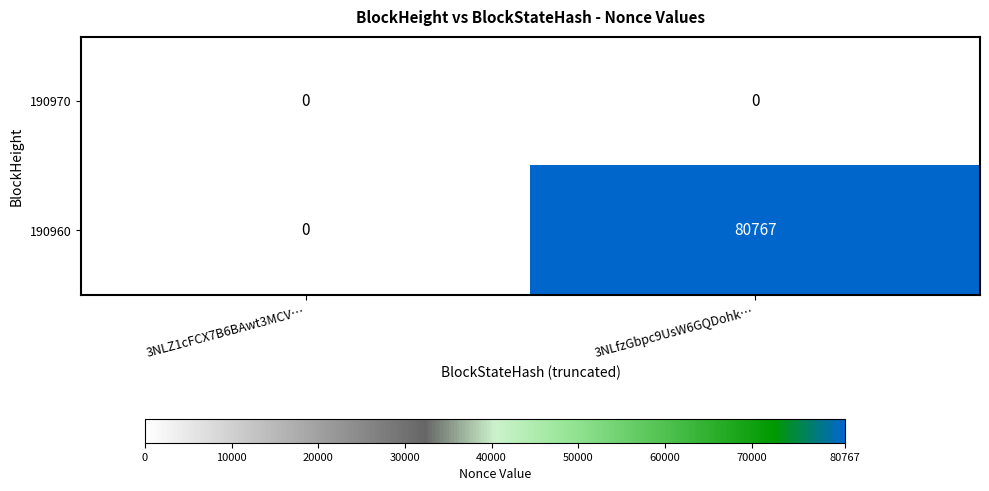

Between 3NLZ1cFCX7B6BAwt3MCV… and 3NLfzGbpc9UsW6GQDohk…, which series saw the biggest shift?

190960